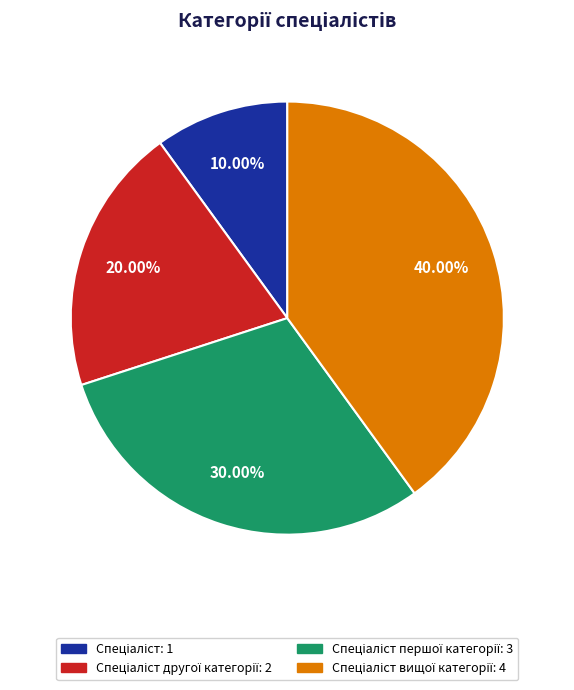

Count the number of slices in the pie.

4